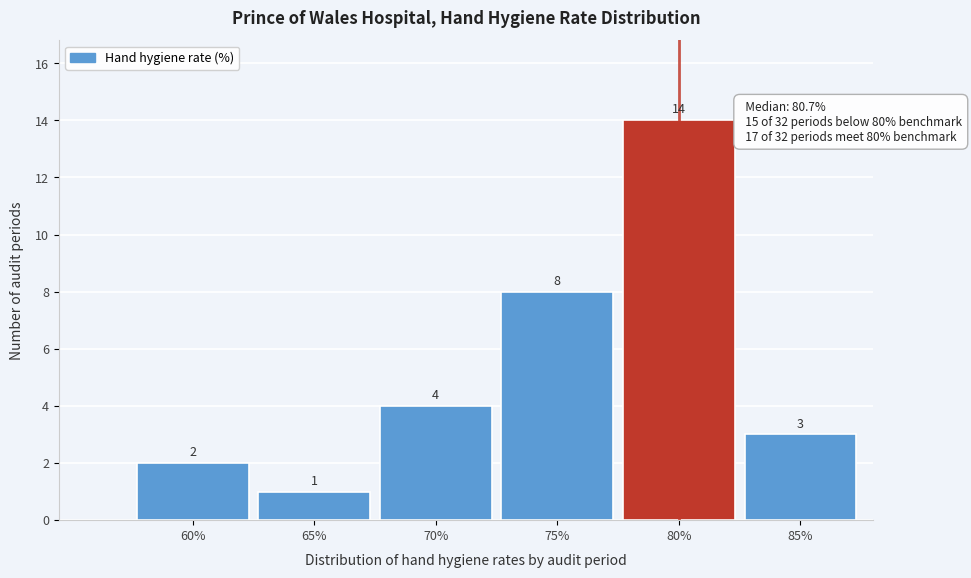

Reading left to right, what are all the values shown in this chart?

2	1	4	8	14	3